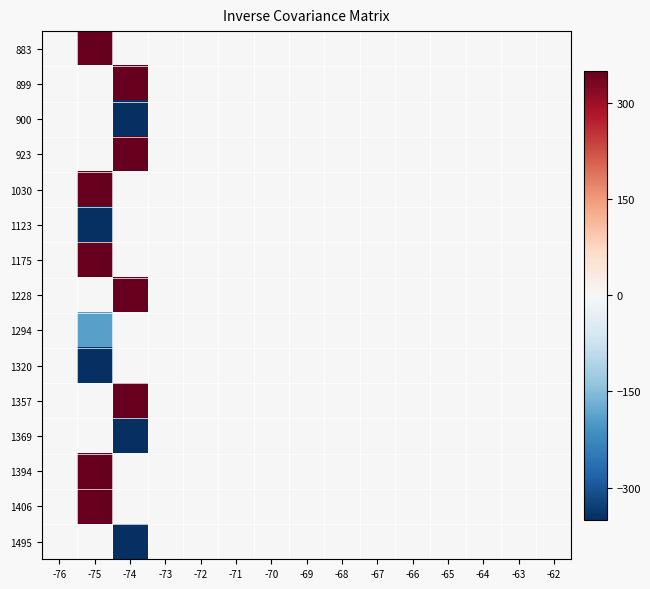

List the series in order of their peak value, highest first.

1406, 883, 899, 1030, 923, 1357, 1175, 1228, 1394, 900, 1123, 1294, 1320, 1369, 1495